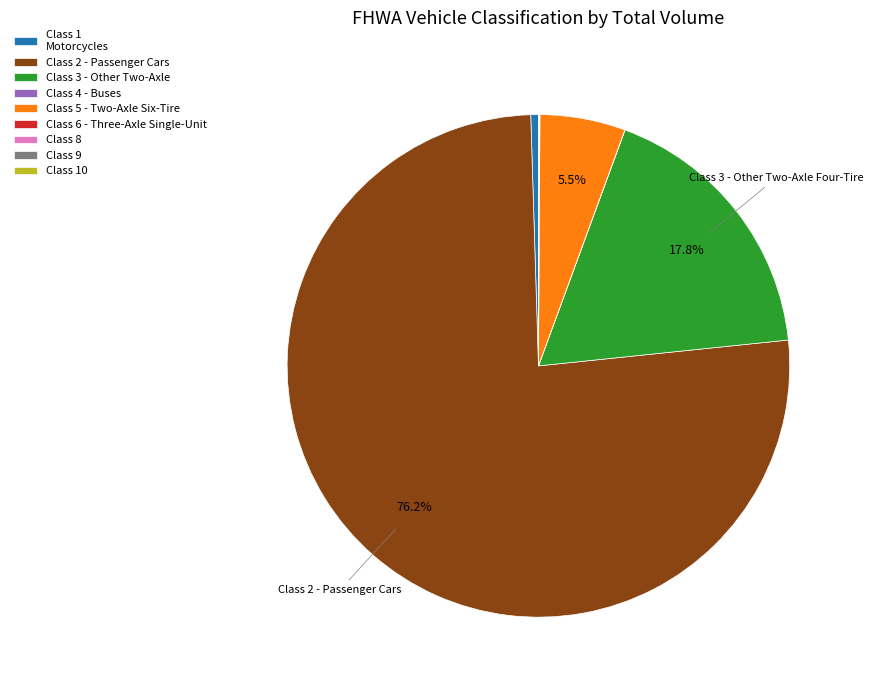

Is there a majority slice in this chart?

Yes